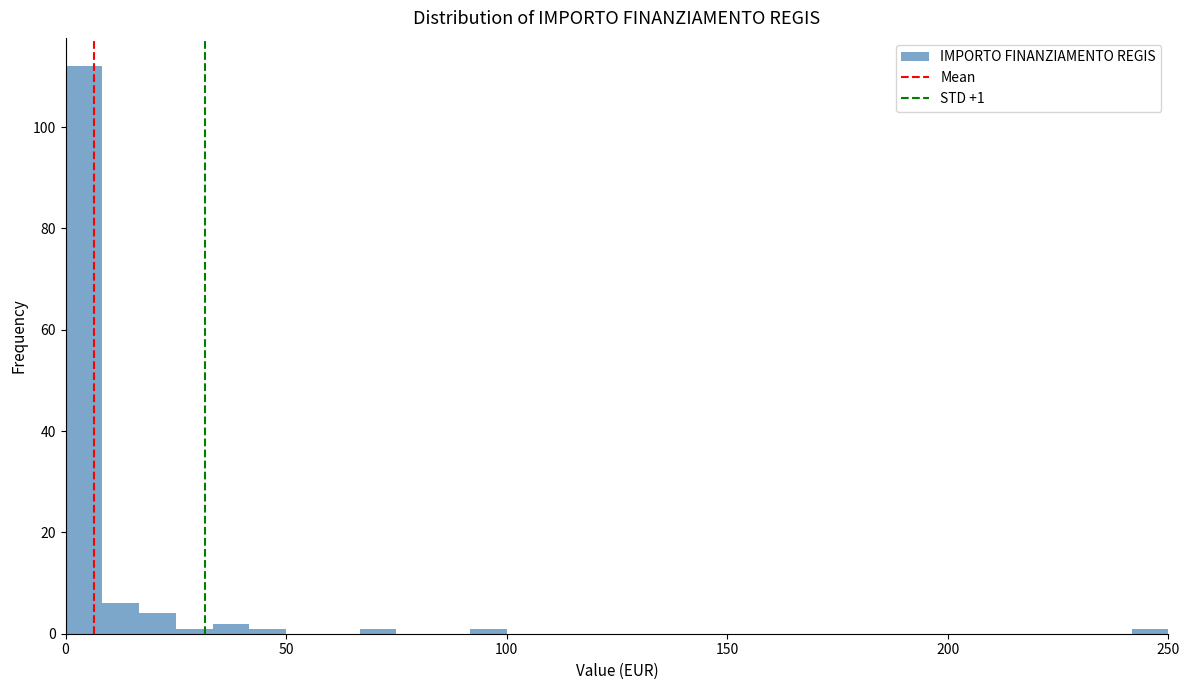

Around what value on the x-axis is the tallest bar? Give the approximate position of its centre, as read against the axis.

5